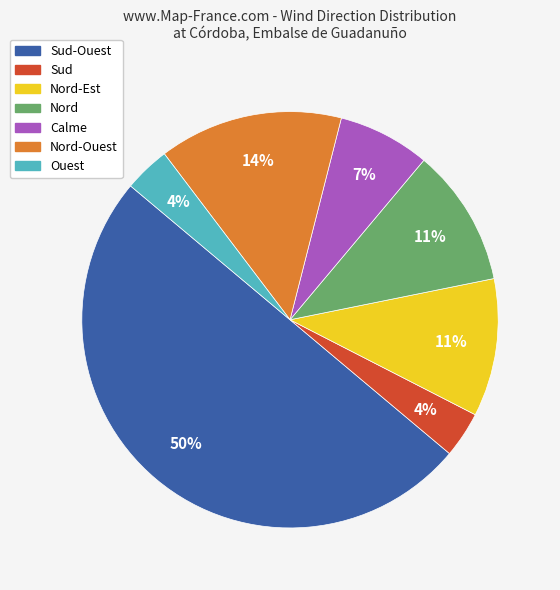

To the nearest percent, what is the difference between the largest and smallest slice percentages?

46%